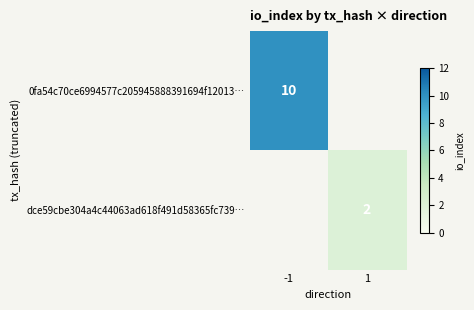

Is it true that 0fa54c70ce6994577c205945888391694f12013… equals 10 at -1?

True